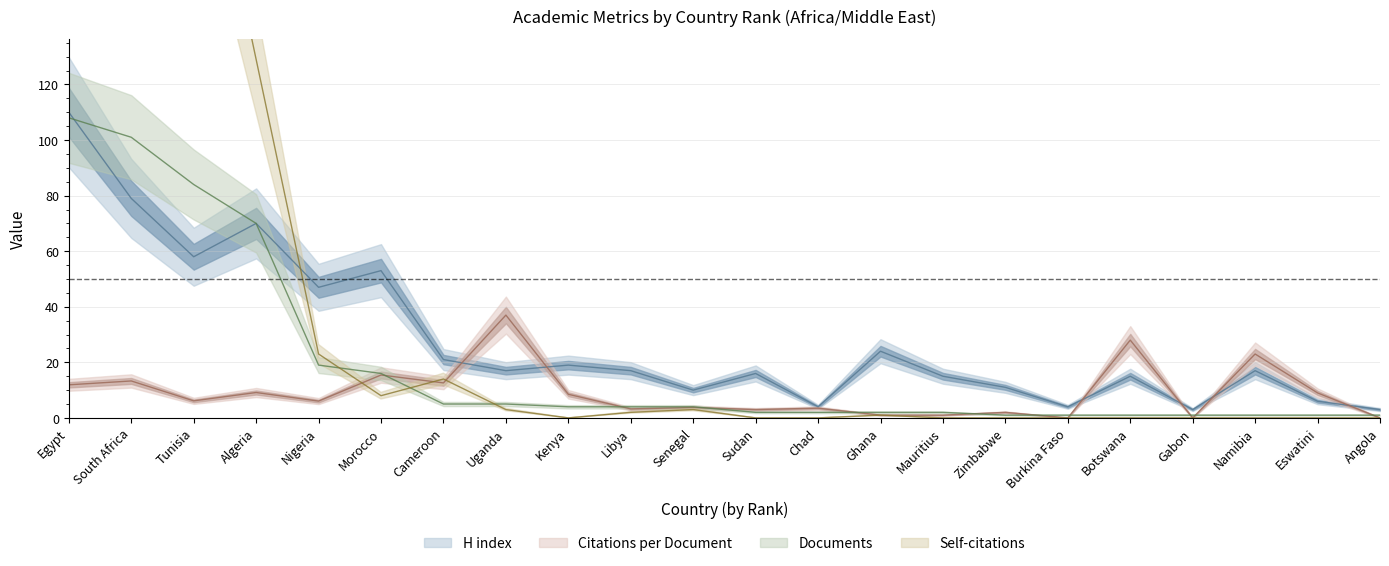

What is the spread (max minus min) of values at Eswatini?

9.0